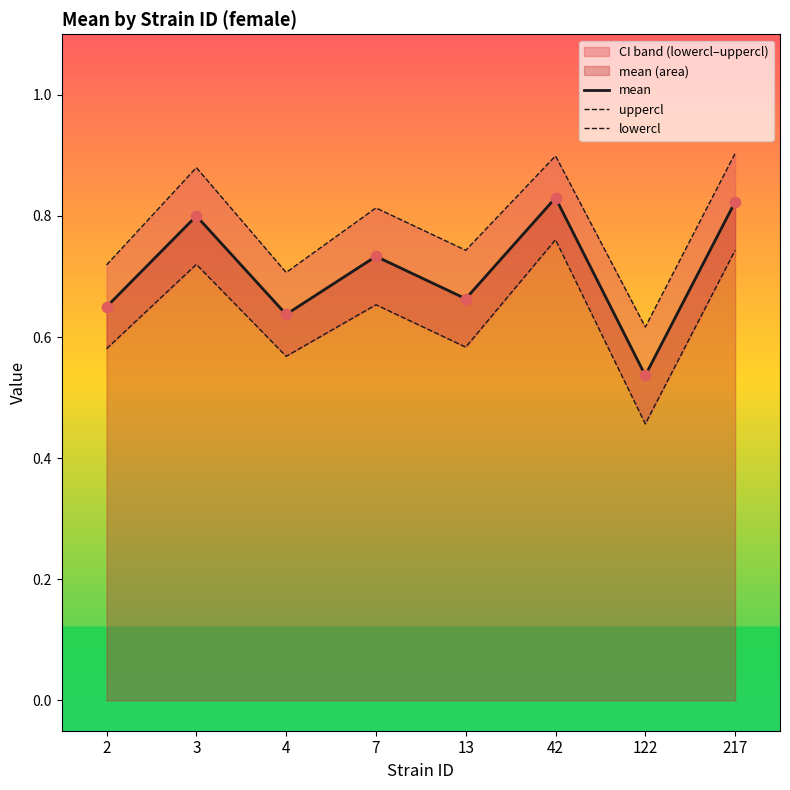

Which series has the largest total across all categories?

uppercl